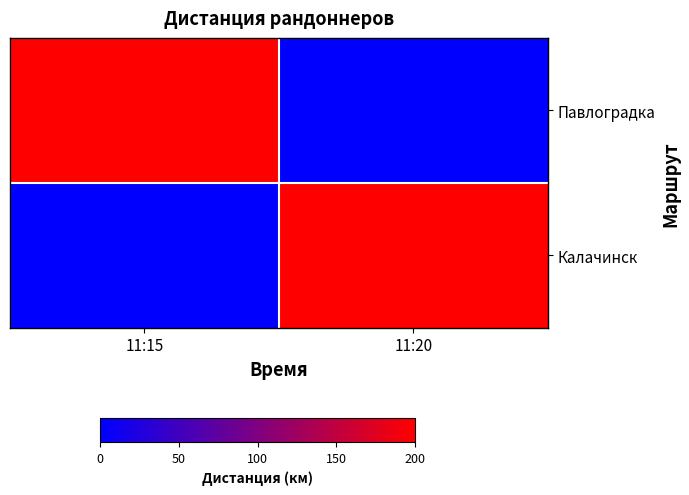

Between 11:15 and 11:20, which is larger?

11:15